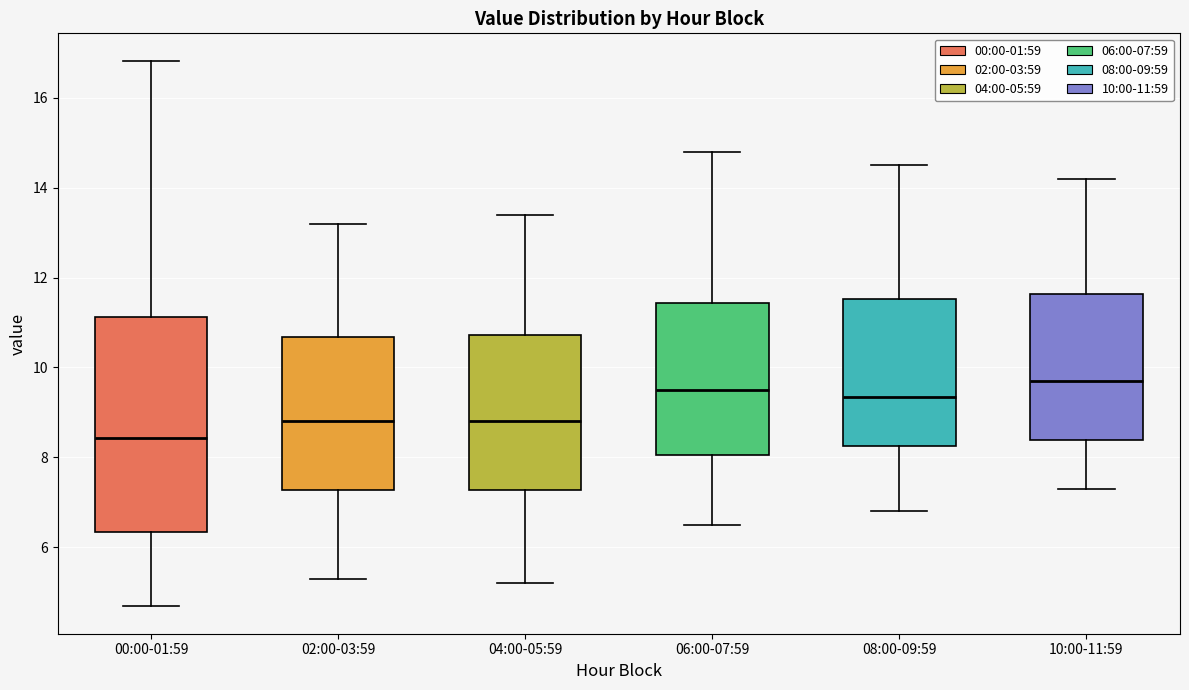

Comparing the boxes themselves (not the whiskers), which one is the tallest?

00:00-01:59